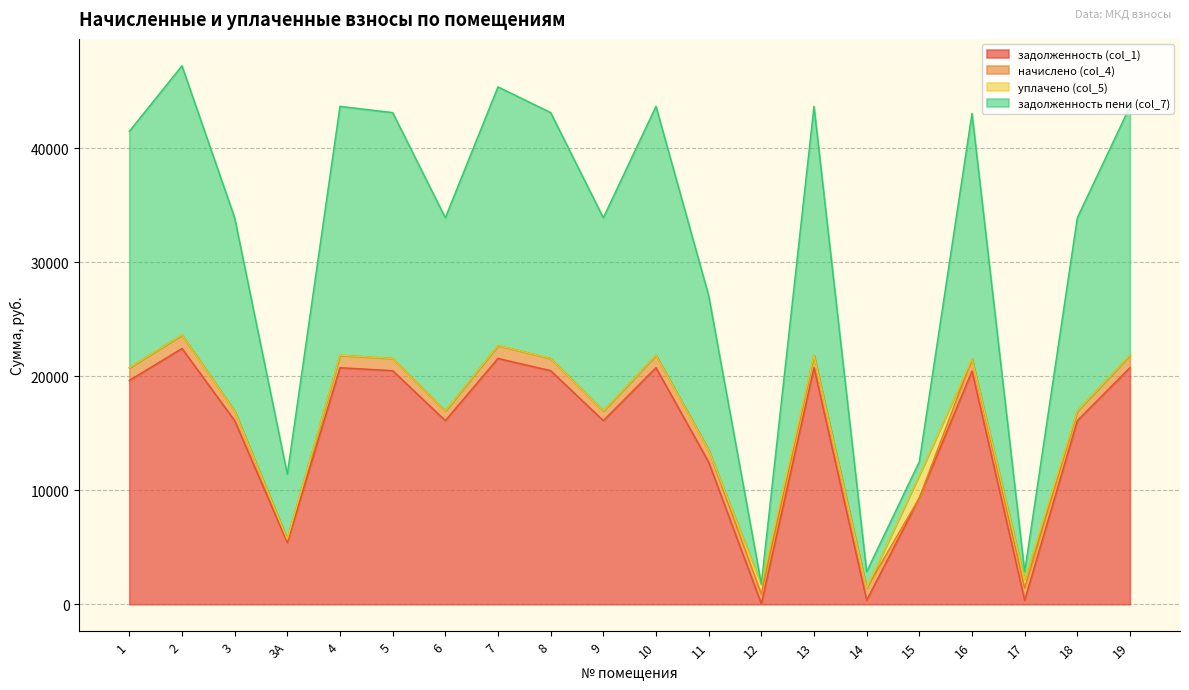

How many lines are shown in the chart?

4